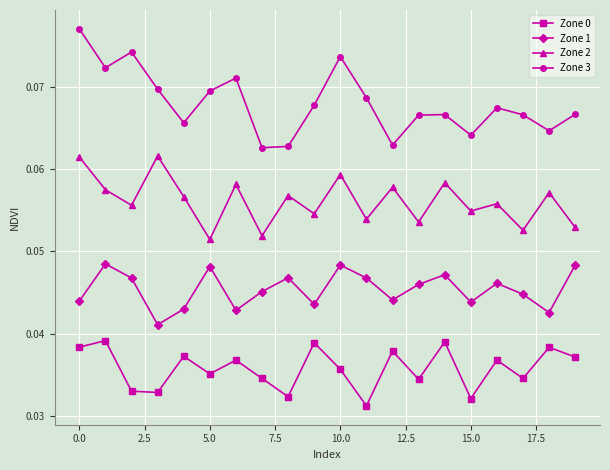

Which series has the largest range (max minus min)?

Zone 3